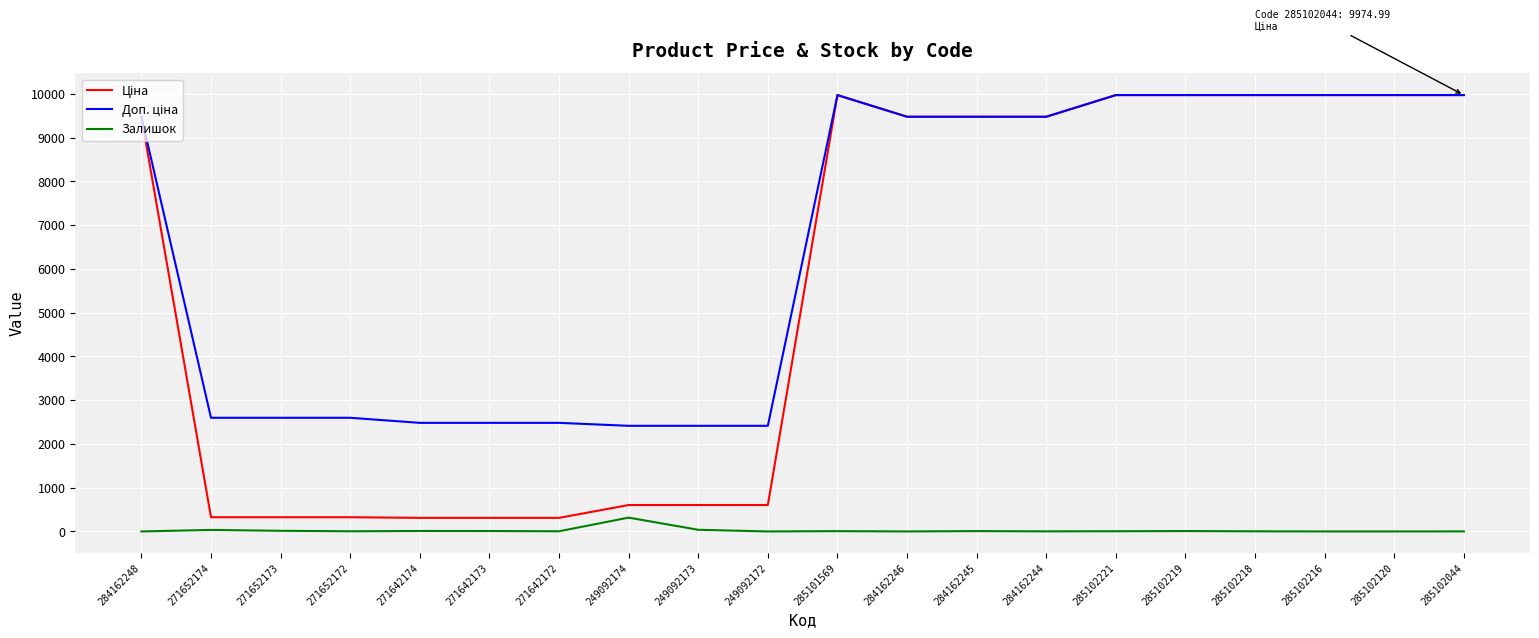

What is the maximum value shown in the chart?

9975.0